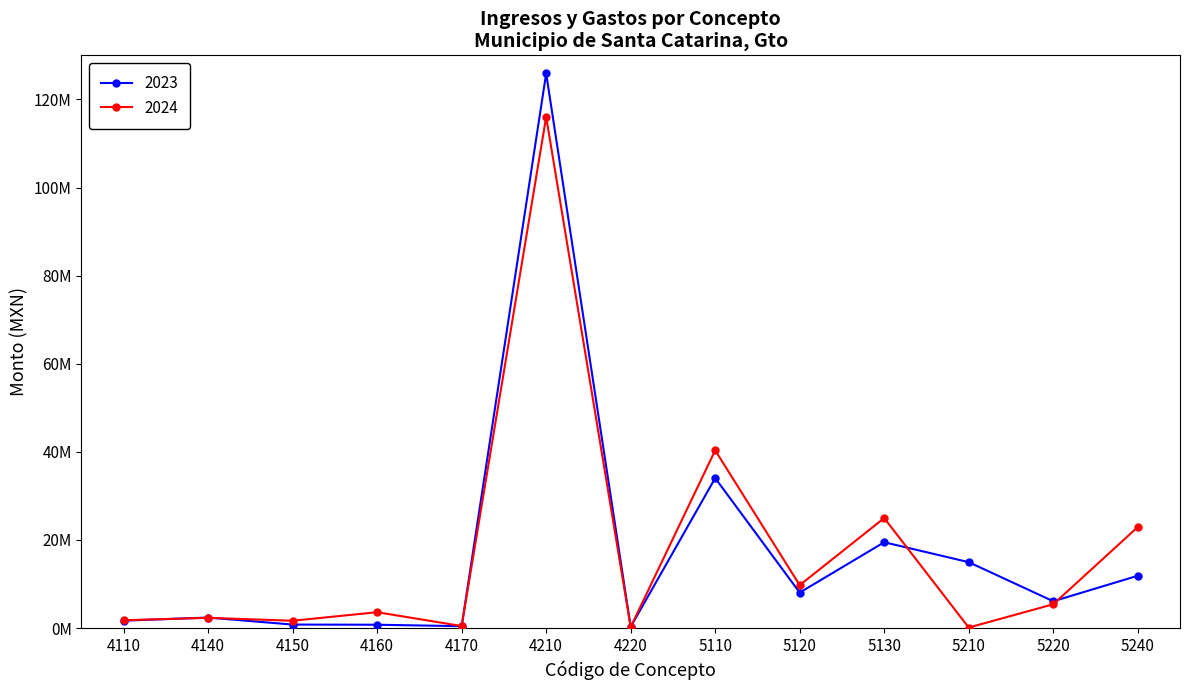

What is the smallest value displayed?

114000.0